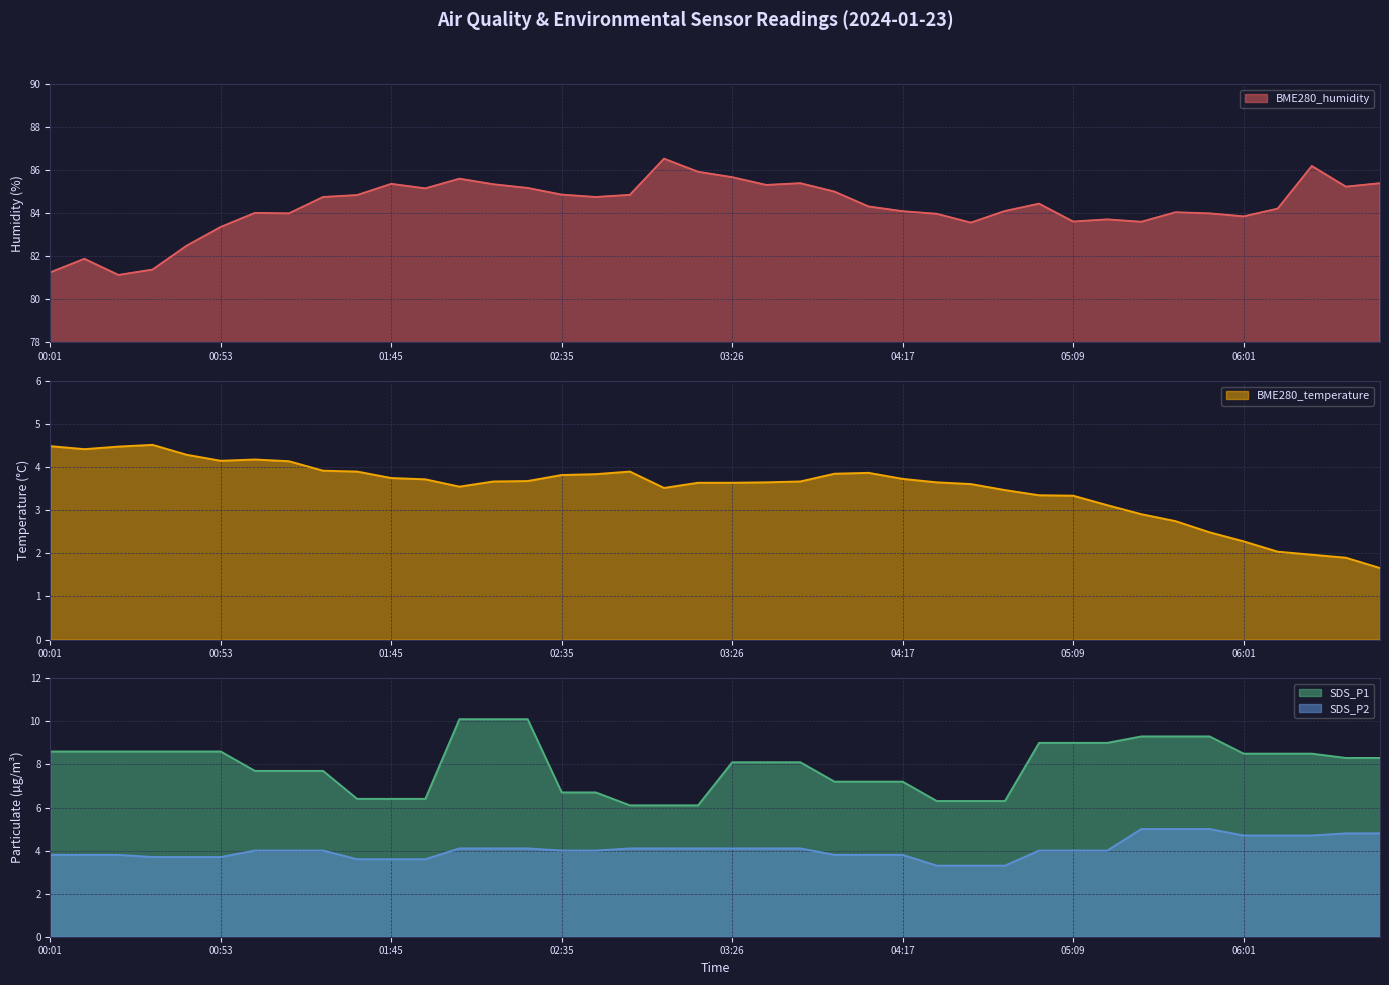

Is the value of BME280_temperature at 04:49 greater than the value of SDS_P2 at 00:42?

No